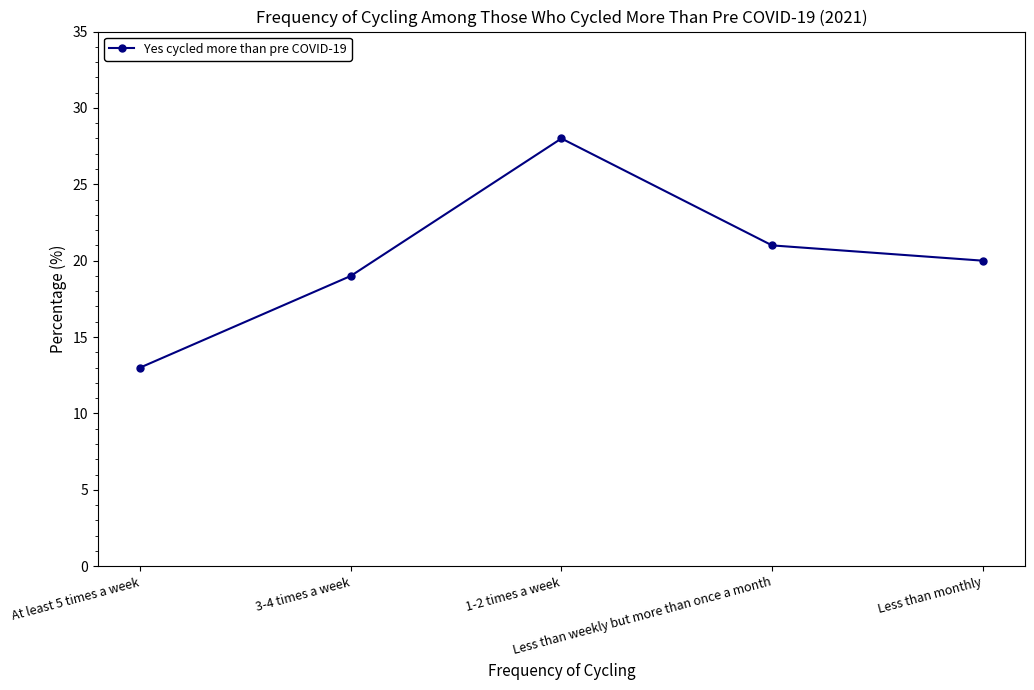

List the labels in order of value, largest first.

1-2 times a week, Less than weekly but more than once a month, Less than monthly, 3-4 times a week, At least 5 times a week